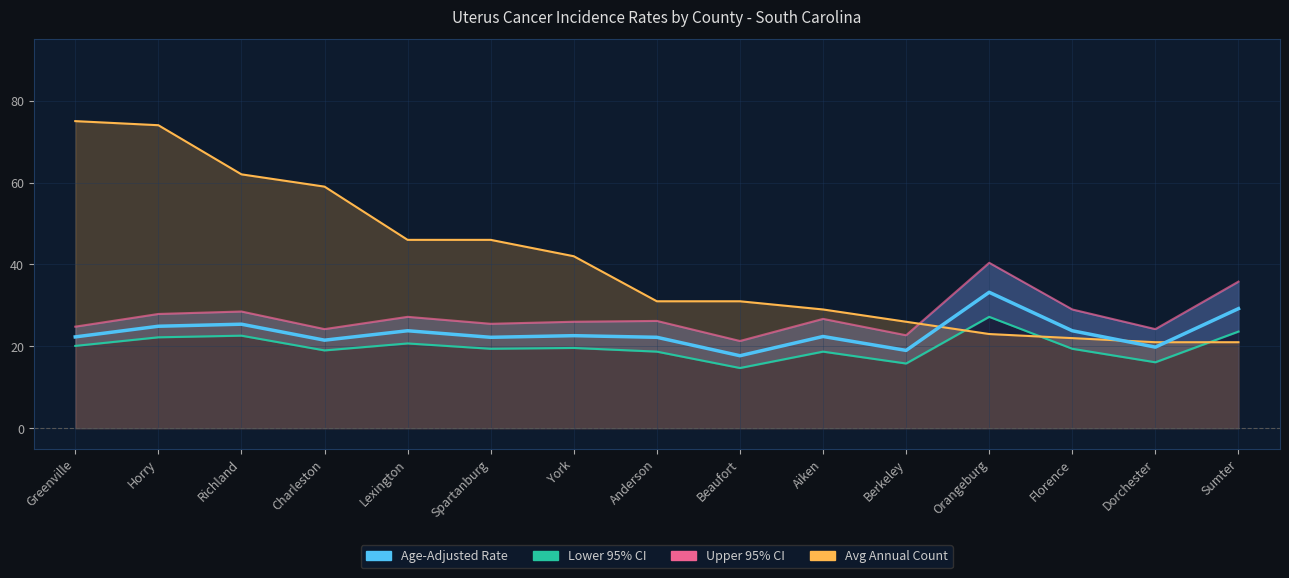

What is the highest value of the Age-Adjusted Rate series?

33.2